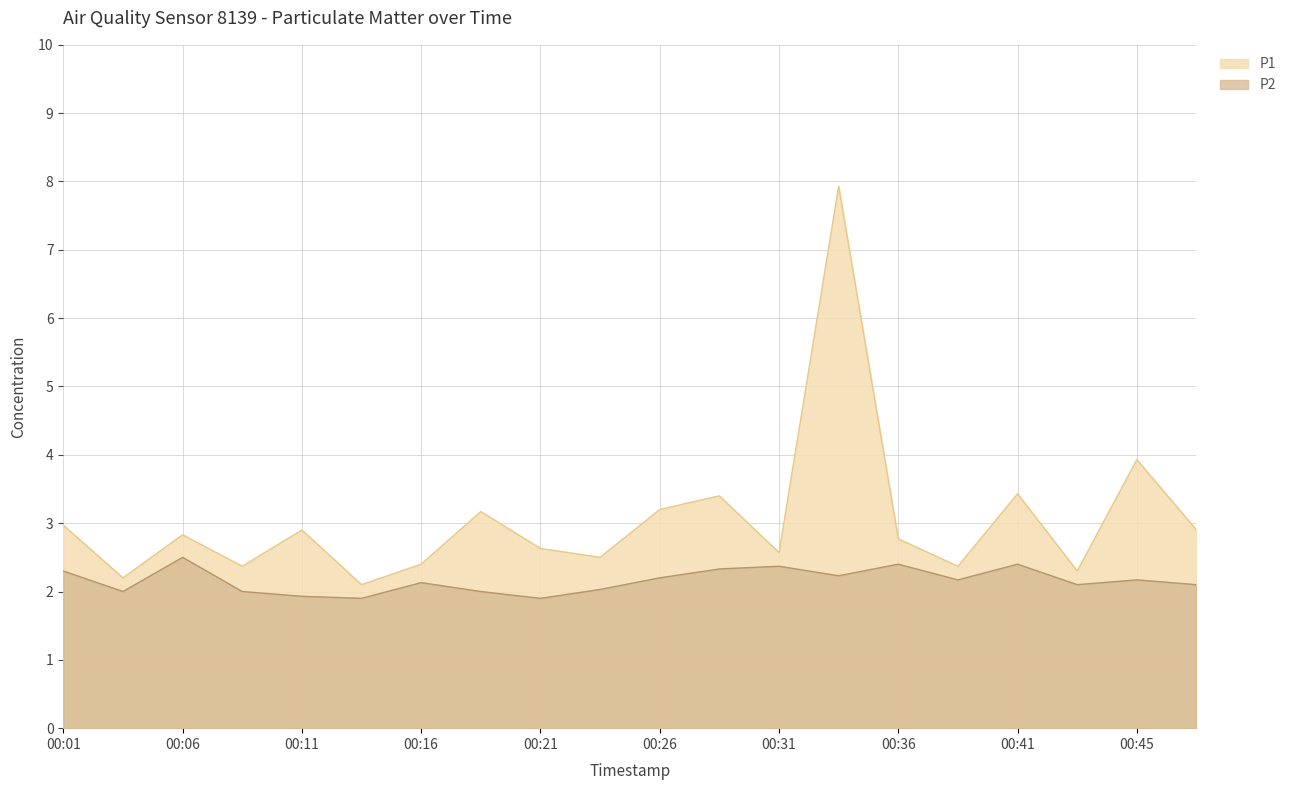

Reading right to left, what are all the values shown in this chart?

P1: 2.9	3.9	2.3	3.4	2.4	2.8	7.9	2.6	3.4	3.2	2.5	2.6	3.2	2.4	2.1	2.9	2.4	2.8	2.2	3.0
P2: 2.1	2.2	2.1	2.4	2.2	2.4	2.2	2.4	2.3	2.2	2.0	1.9	2.0	2.1	1.9	1.9	2.0	2.5	2.0	2.3